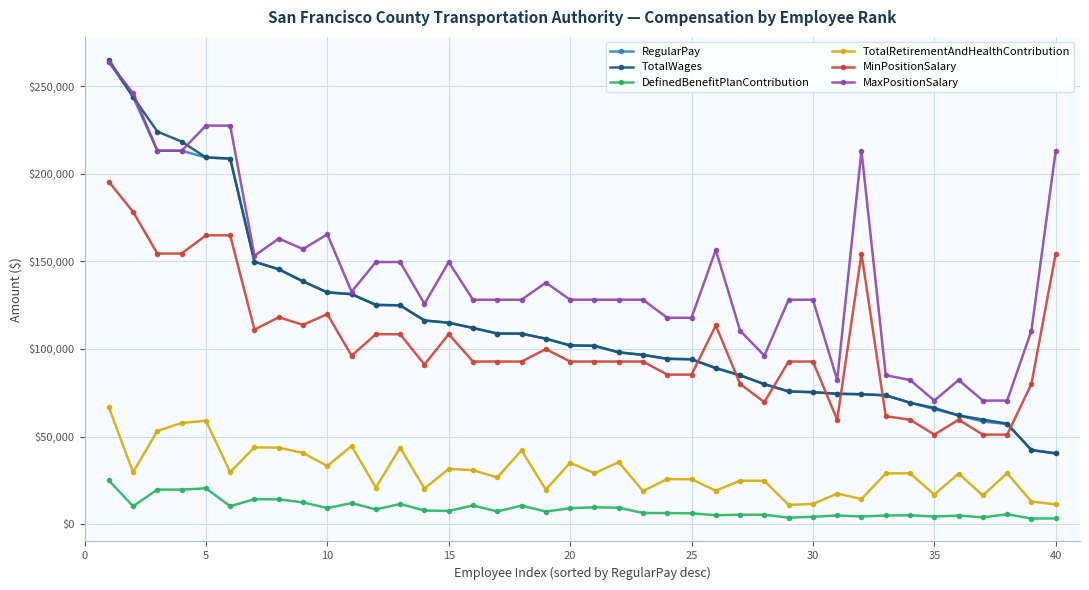

True or false: TotalRetirementAndHealthContribution and RegularPay cross at least once.

False